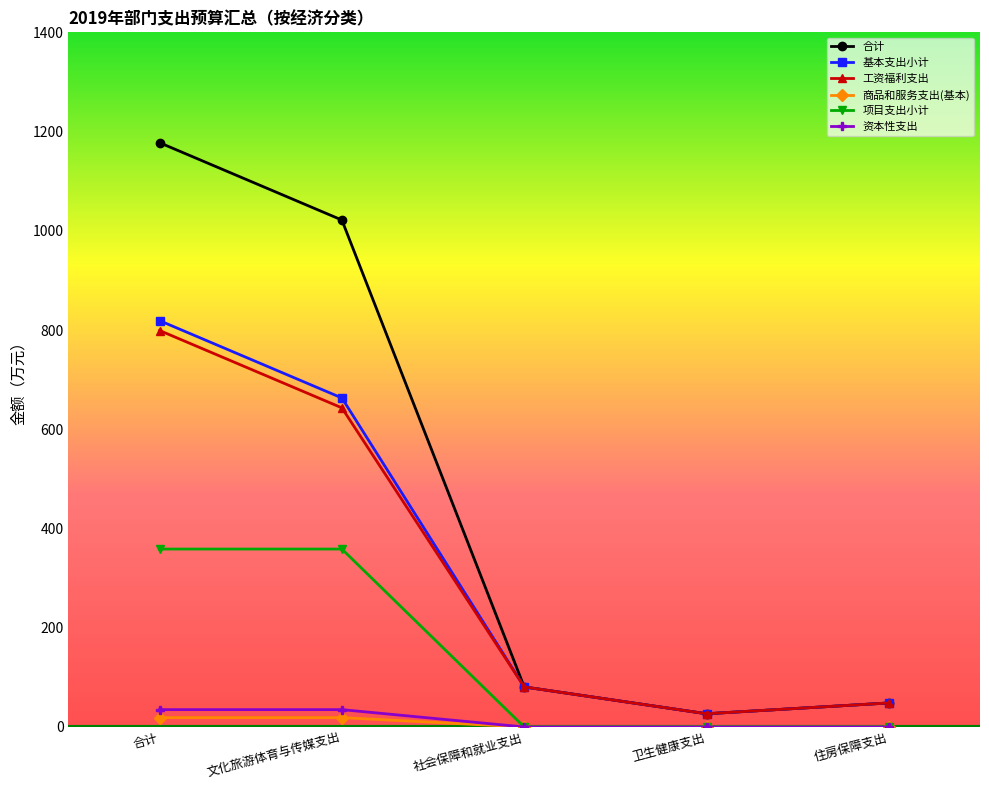

At which category is the sum across all series the highest?

合计